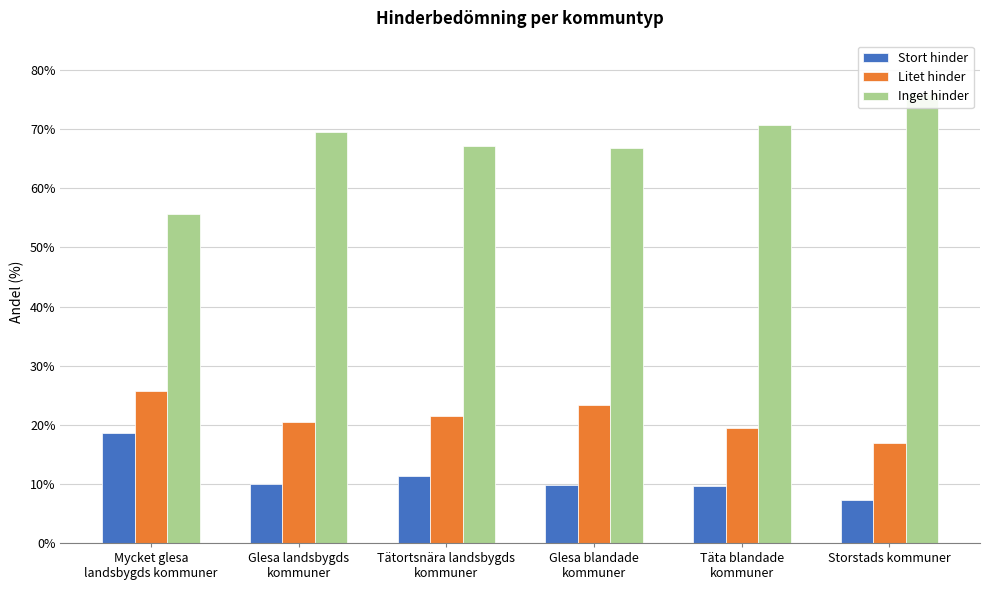

How many groups of bars are there?

6